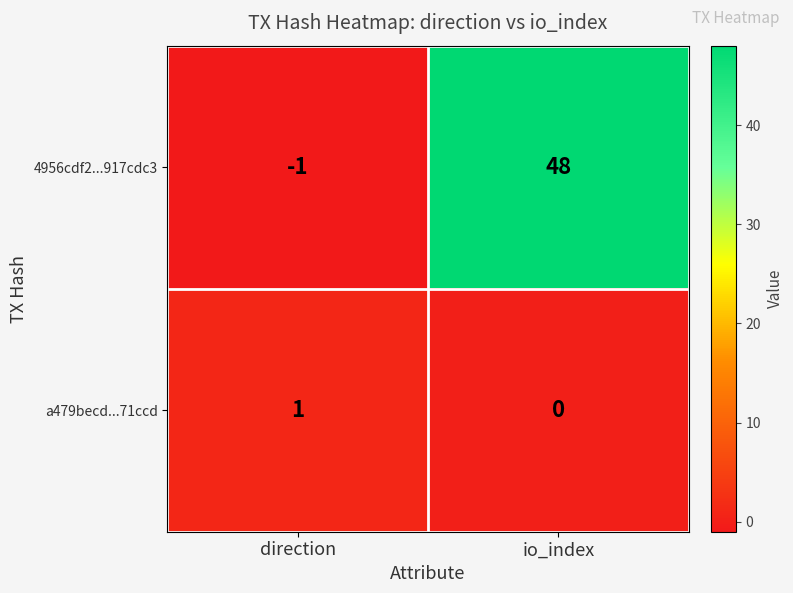

Count the number of data series in this chart.

2